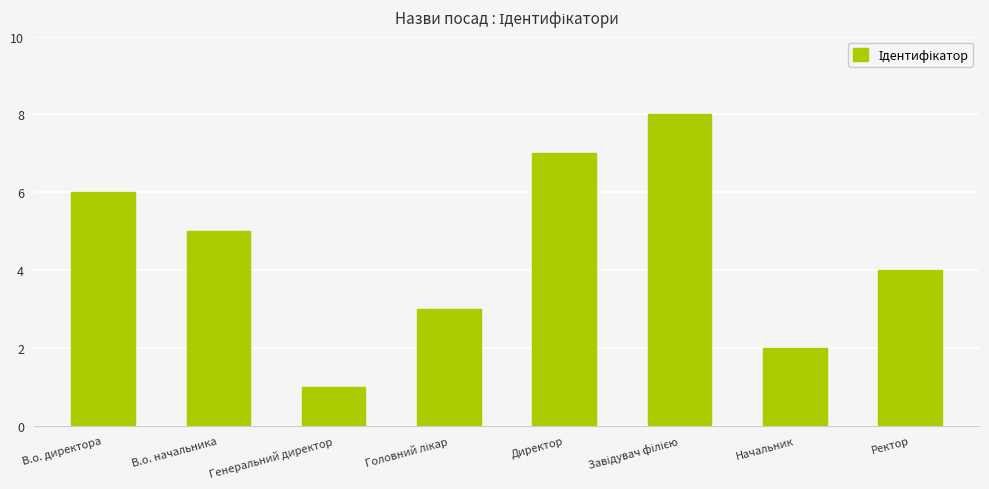

The value at Начальник is 2. True or false?

True